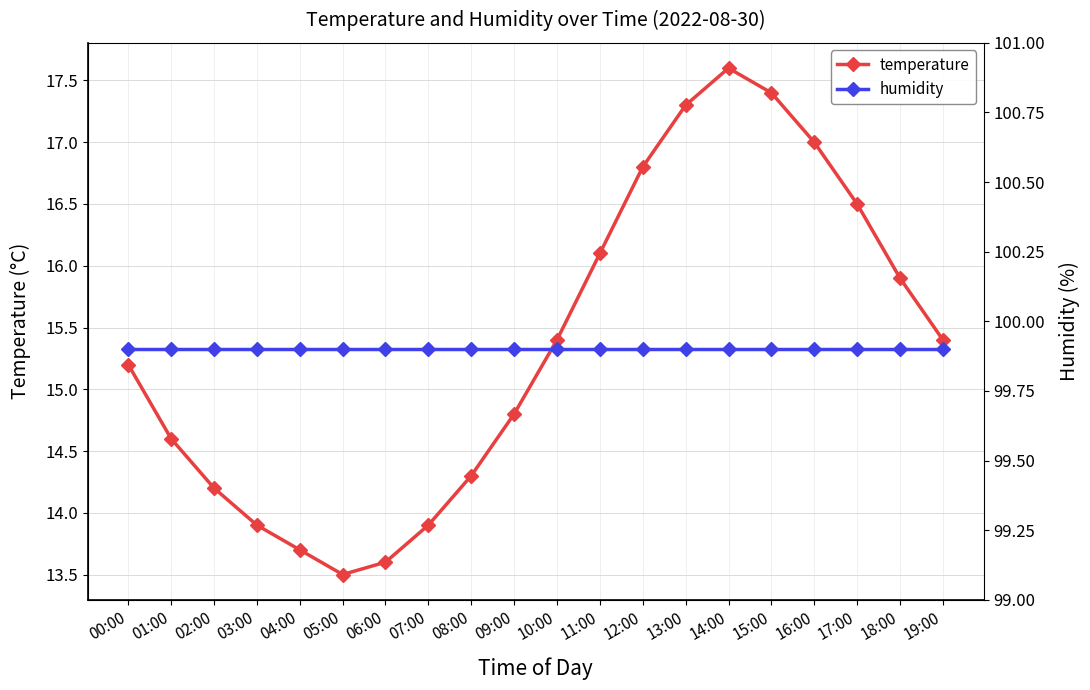

The humidity series shows 99.9 at 18:00. True or false?

True